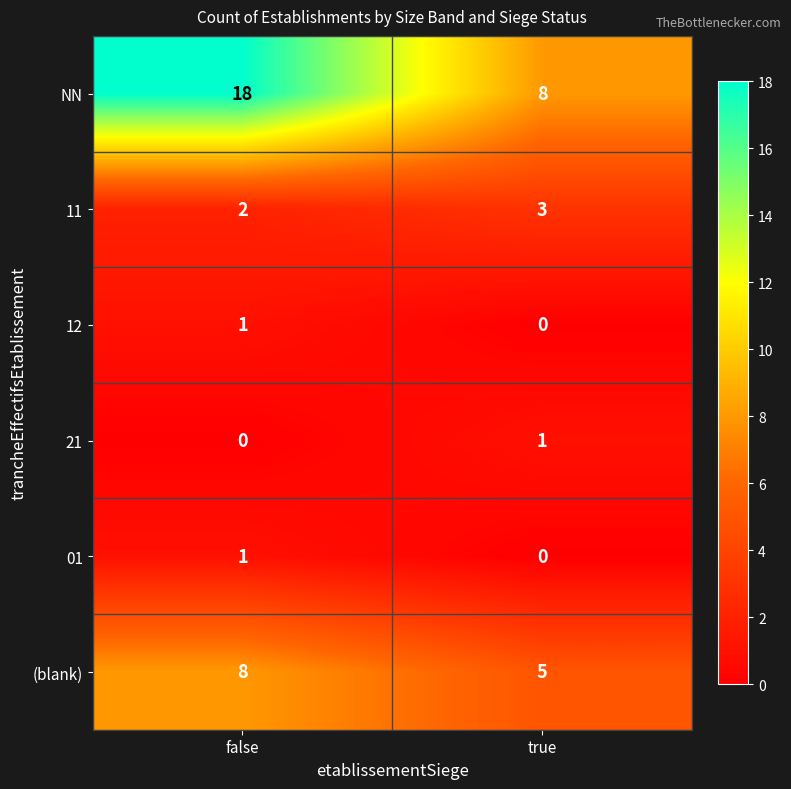

Which series has the largest total across all categories?

NN